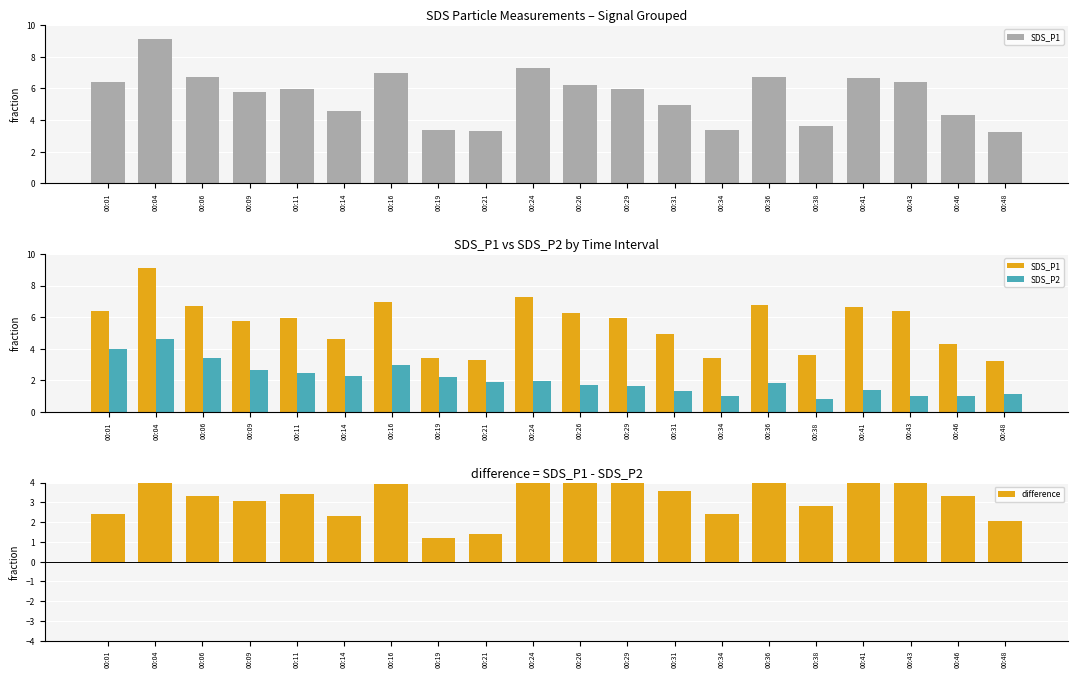

Reading left to right, what are all the values shown in this chart?

SDS_P1: 6.4	9.1	6.7	5.8	6.0	4.6	7.0	3.4	3.3	7.3	6.2	6.0	4.9	3.4	6.8	3.6	6.7	6.4	4.3	3.2
SDS_P2: 4.0	4.6	3.4	2.7	2.5	2.3	3.0	2.2	1.9	2.0	1.7	1.6	1.3	1.0	1.9	0.8	1.4	1.0	1.0	1.2
difference: 2.4	4.5	3.3	3.1	3.5	2.3	4.0	1.2	1.4	5.3	4.5	4.3	3.6	2.4	4.9	2.8	5.3	5.4	3.3	2.1